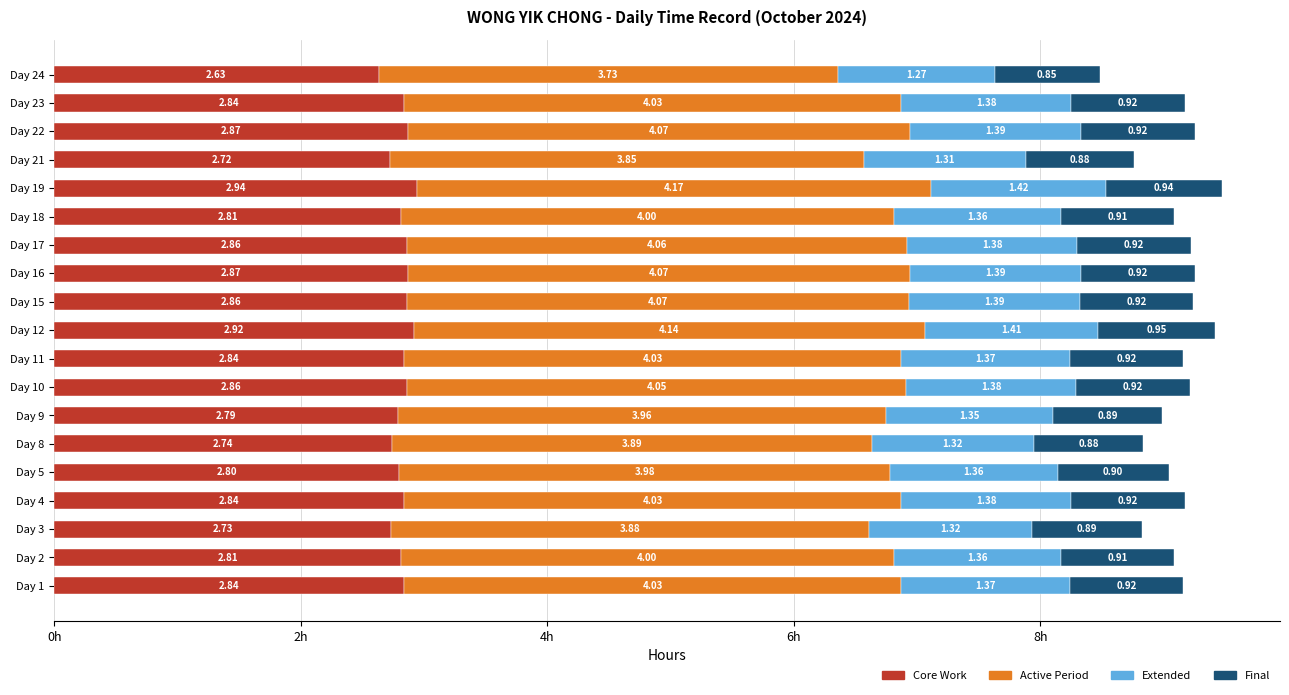

What is the sum of all Core Work values?

53.6